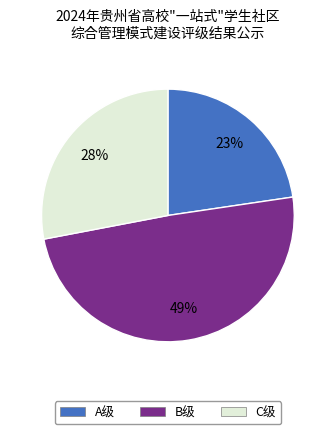

Rank the categories by value from highest to lowest.

B级, C级, A级